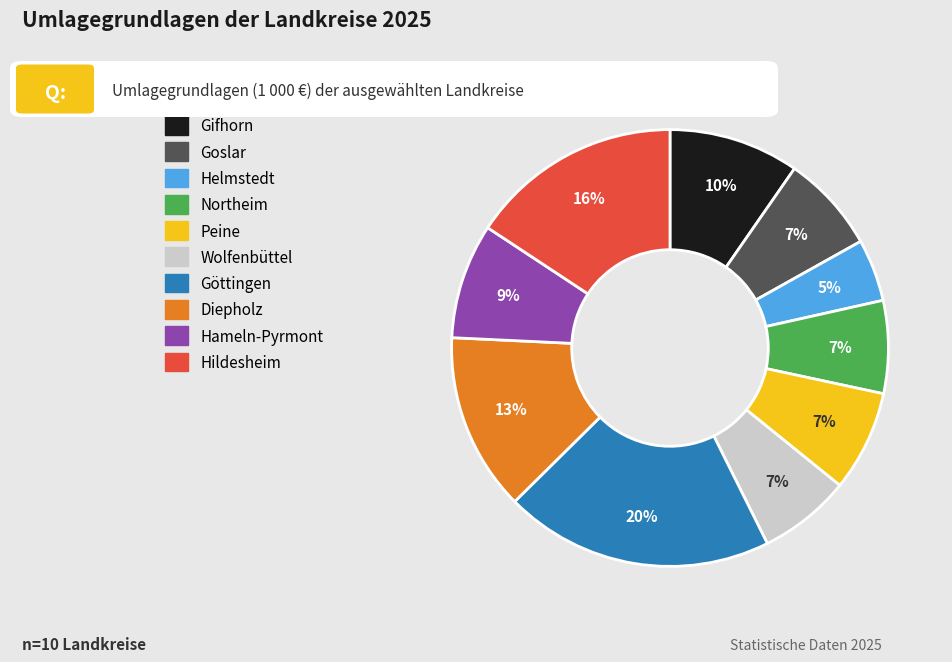

Is the sum of Wolfenbüttel and Northeim greater than half?

No